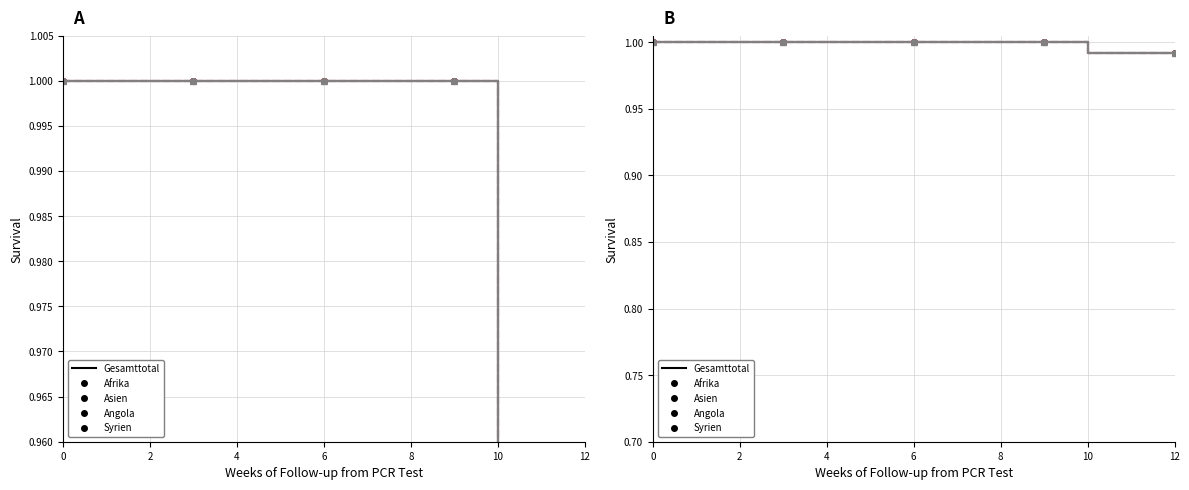

True or false: Afrika and Angola intersect in this chart.

False